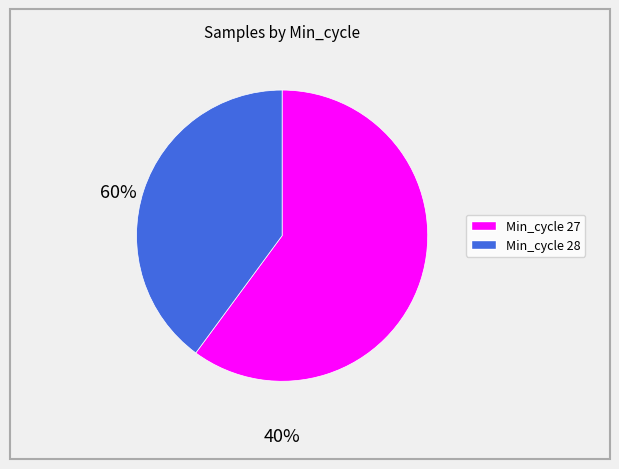

Is there a majority slice in this chart?

Yes